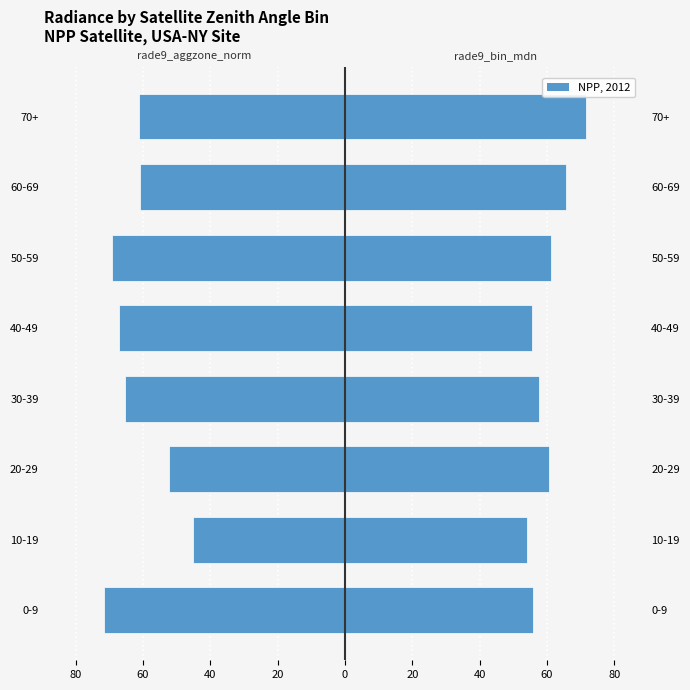

Between 20-29 and 40-49, which is larger?

20-29